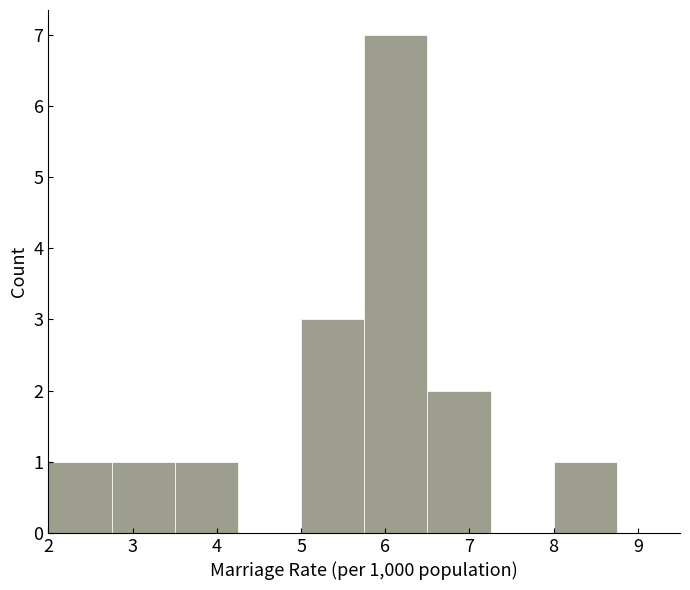

Reading left to right, list every bar in this chart as the range it spans on the x-axis followed by its height. Neither the bar edges nor the heights are printed on the chart, so give them approximately, as read against the axes.

2.00 to 2.75: 1
2.75 to 3.50: 1
3.50 to 4.25: 1
4.25 to 5.00: 0
5.00 to 5.75: 3
5.75 to 6.50: 7
6.50 to 7.25: 2
7.25 to 8.00: 0
8.00 to 8.75: 1
8.75 to 9.50: 0